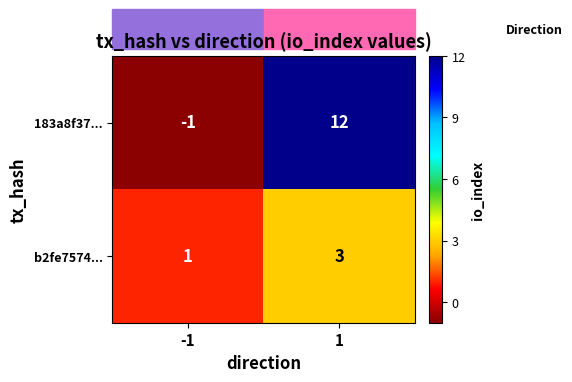

How many distinct data groups are displayed?

2